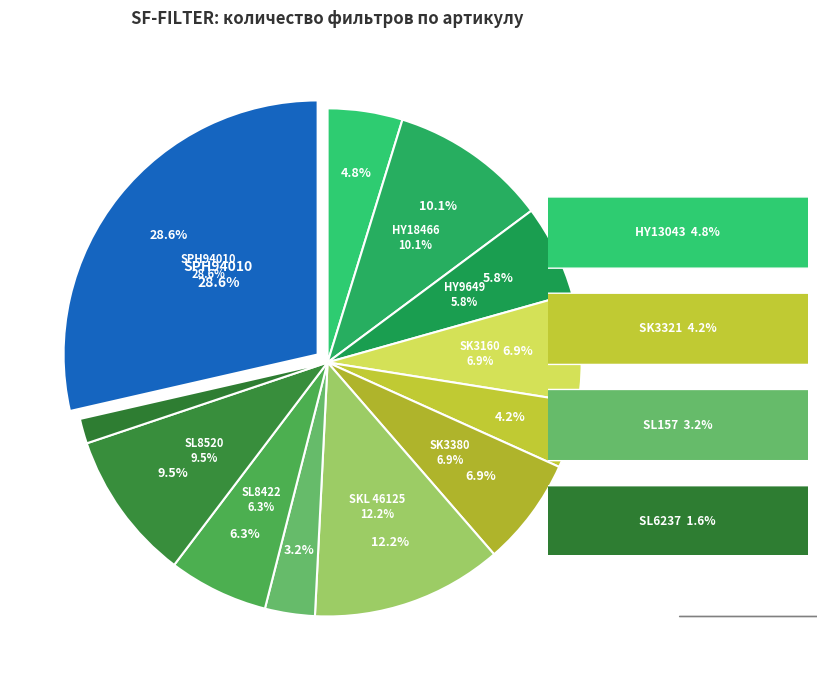

What percentage is the SL6237 slice, to the nearest percent?

2%